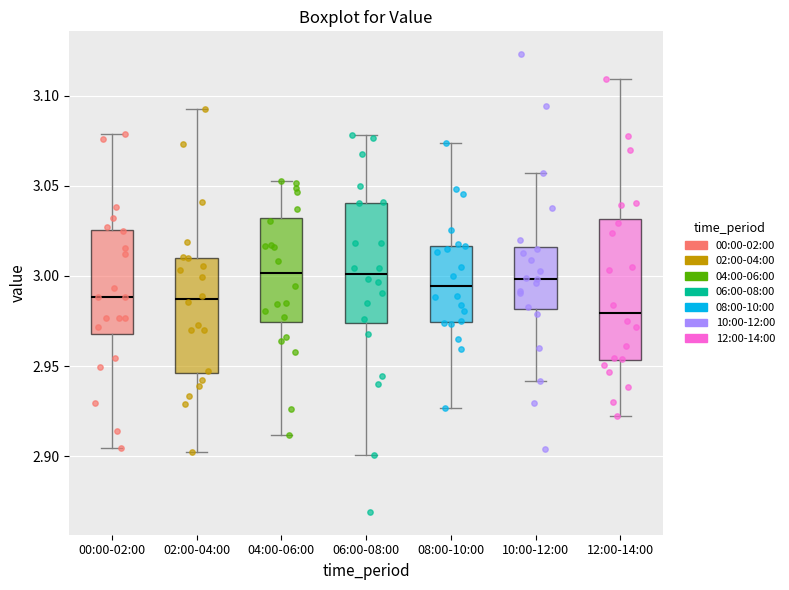

Reading left to right, read every box against the y-axis: the position of its median line, the range the box covers, and the ends of its whiskers. The values are not printed on the chart, so give them approximately, as read against the axis.

00:00-02:00: median 2.990, box 2.970 to 3.025, whiskers 2.905 to 3.080
02:00-04:00: median 2.985, box 2.945 to 3.010, whiskers 2.900 to 3.095
04:00-06:00: median 3.000, box 2.975 to 3.030, whiskers 2.910 to 3.055
06:00-08:00: median 3.000, box 2.975 to 3.040, whiskers 2.900 to 3.080
08:00-10:00: median 2.995, box 2.975 to 3.015, whiskers 2.925 to 3.075
10:00-12:00: median 3.000, box 2.980 to 3.015, whiskers 2.940 to 3.055
12:00-14:00: median 2.980, box 2.955 to 3.030, whiskers 2.920 to 3.110